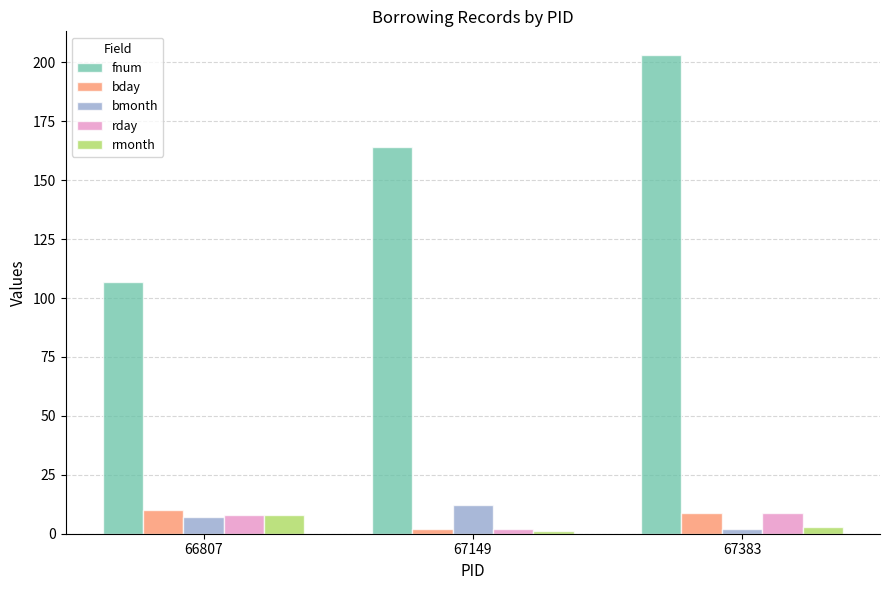

Read the rday value at 67149.

2